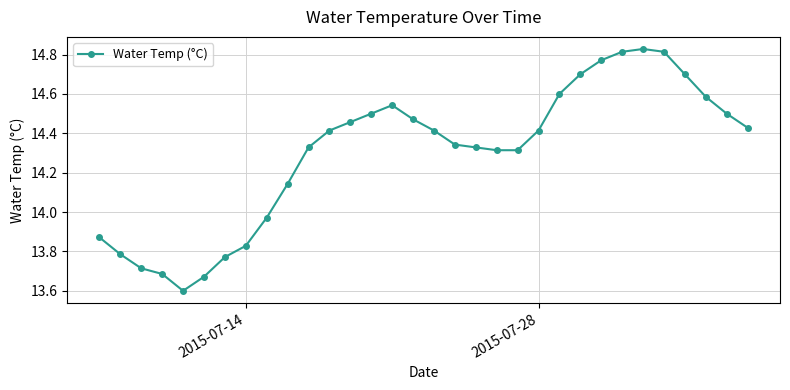

What is the sum of all values?

457.6